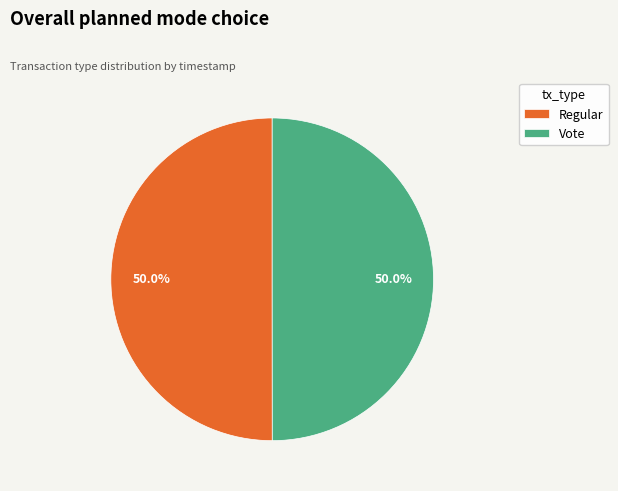

What is the ratio of the value at Regular to the value at Vote?

1.0